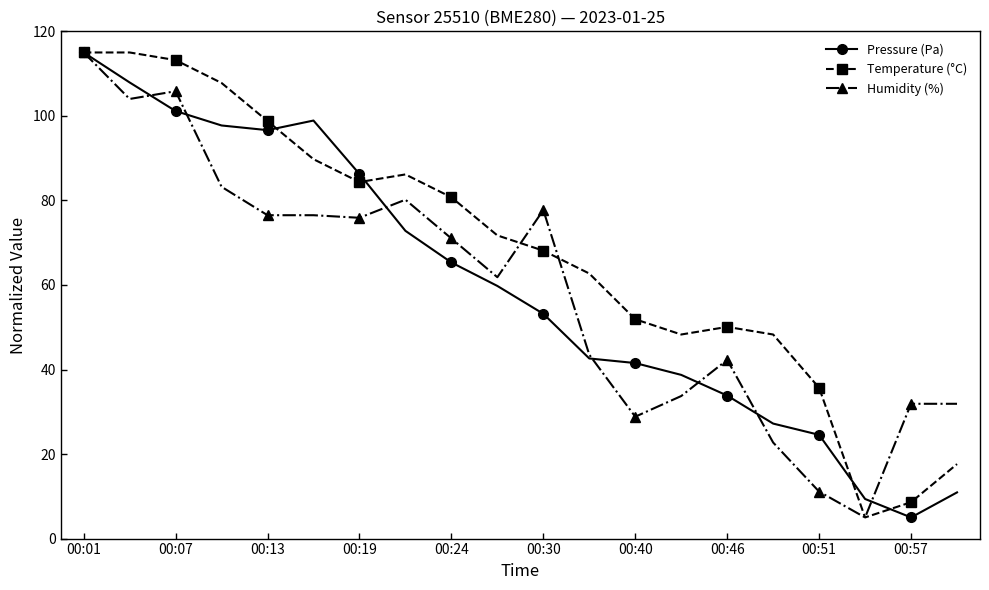

What is the average value of the Humidity (%) series?

58.9